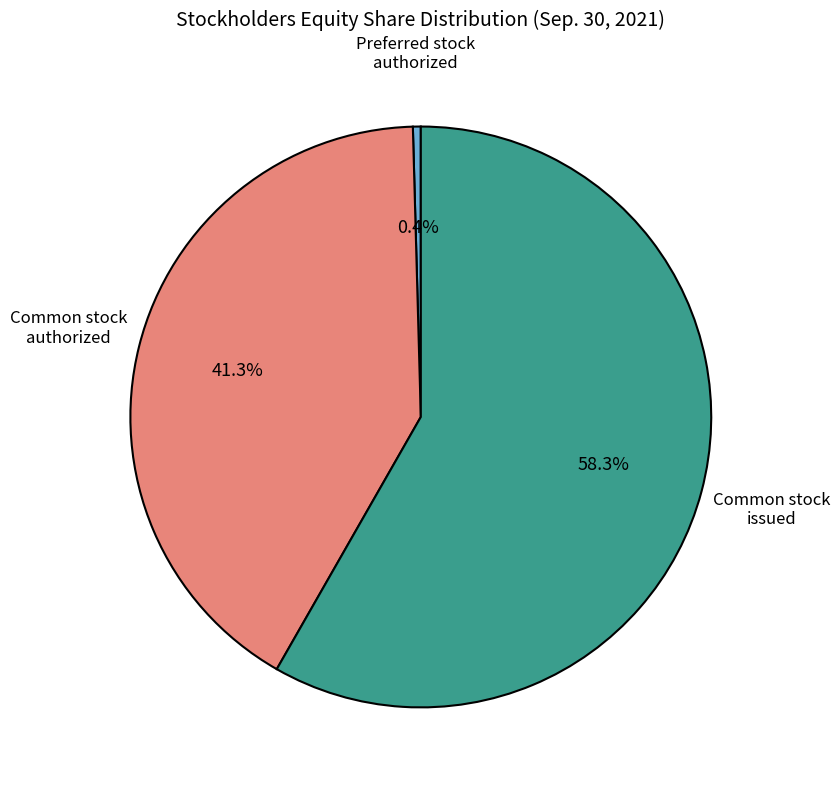

Count the number of slices in the pie.

3